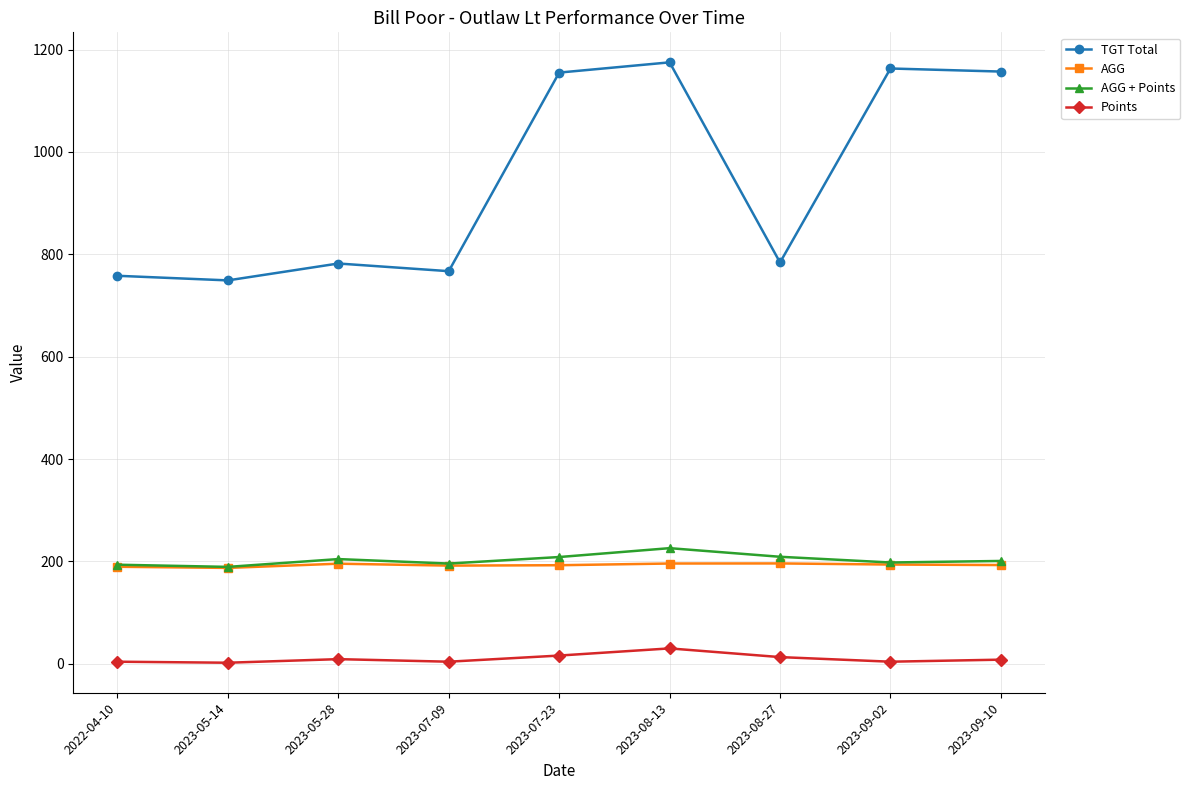

True or false: AGG + Points and Points intersect in this chart.

False